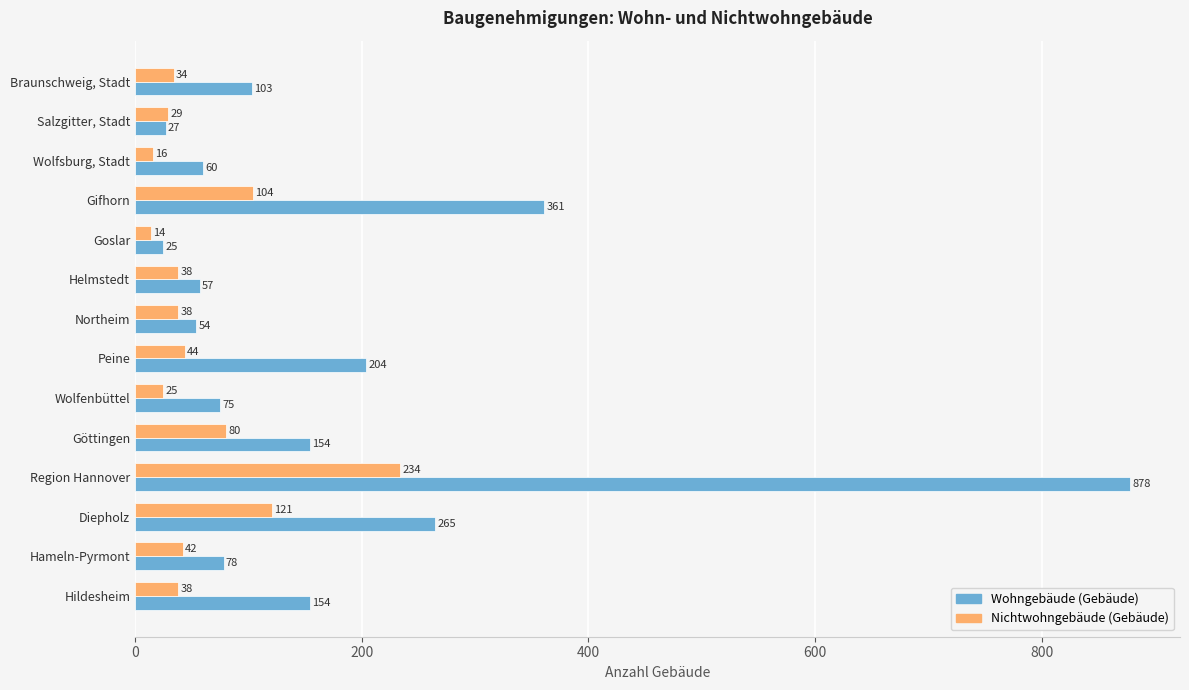

At which label is Nichtwohngebäude (Gebäude) closest to 124?

Diepholz